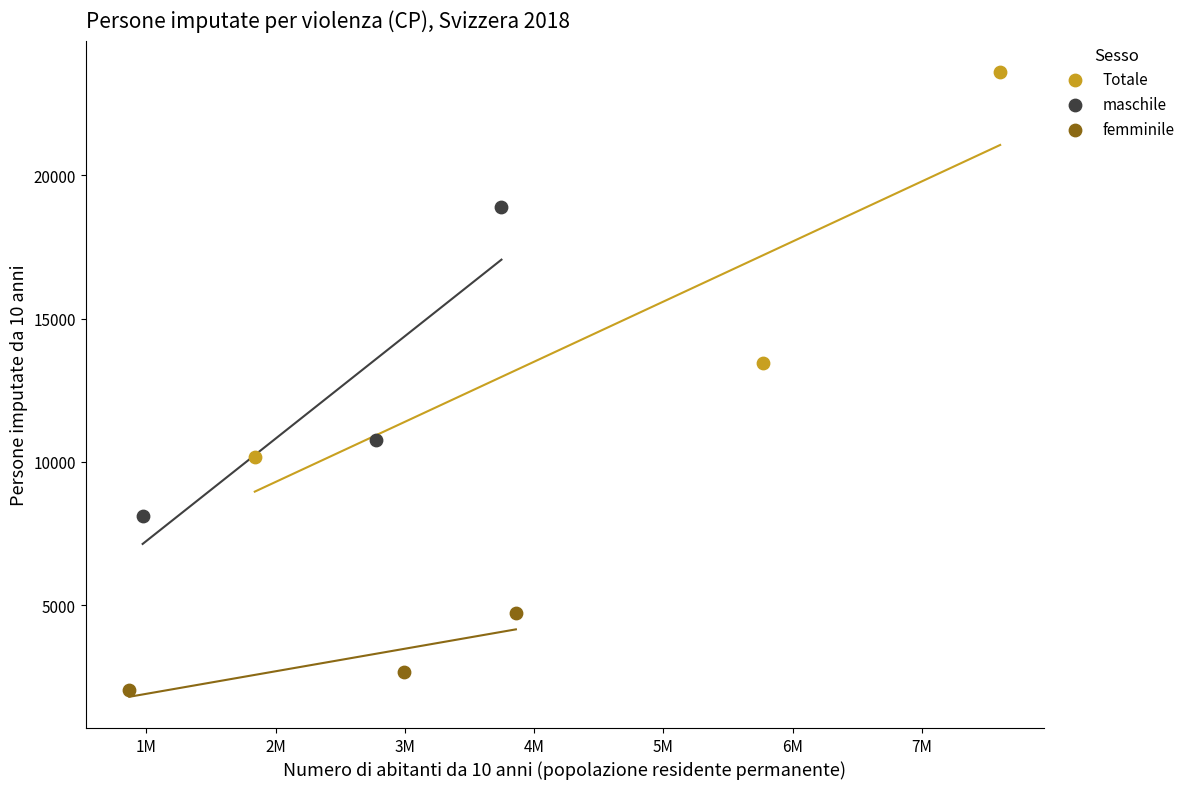

Which series contains the lowest Y value?

femminile